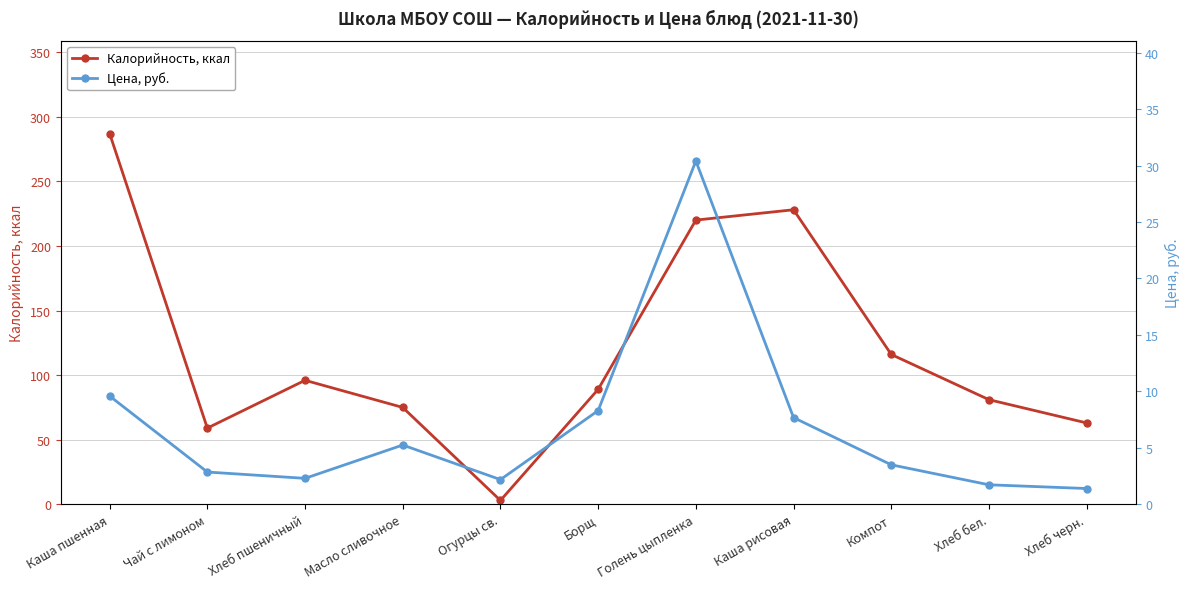

Between Чай с лимоном and Борщ, which series saw the biggest shift?

Калорийность, ккал